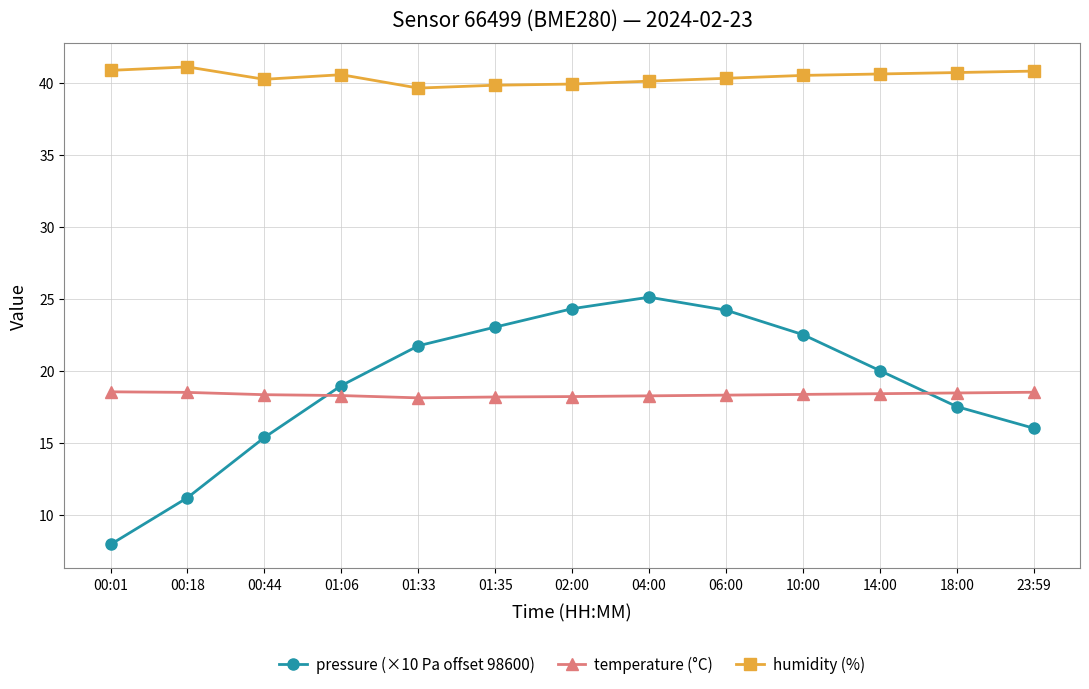

The value of pressure (×10 Pa offset 98600) at 01:06 is 4.7. True or false?

False